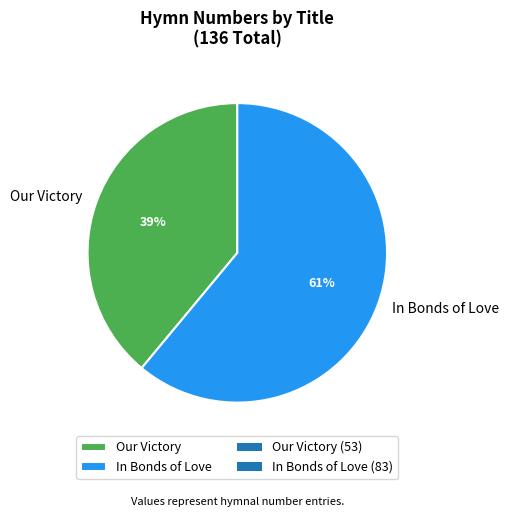

To the nearest percent, what portion does In Bonds of Love represent?

61%